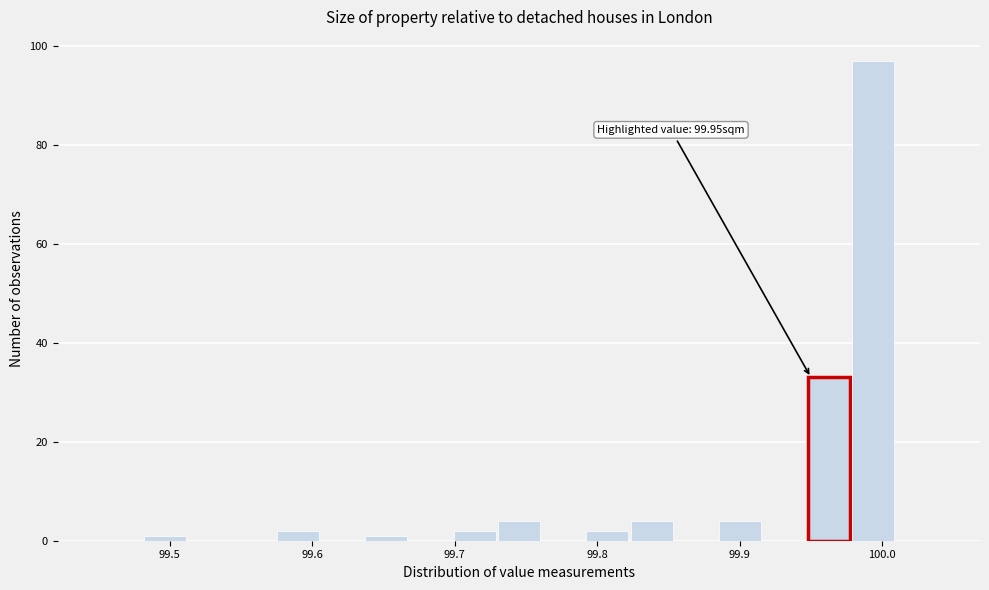

Read against the x-axis, roughly where is the centre of the tallest bar?

99.99